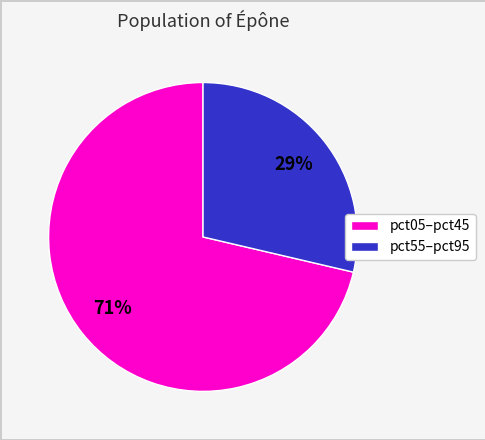

What percentage is the pct05–pct45 slice, to the nearest percent?

71%